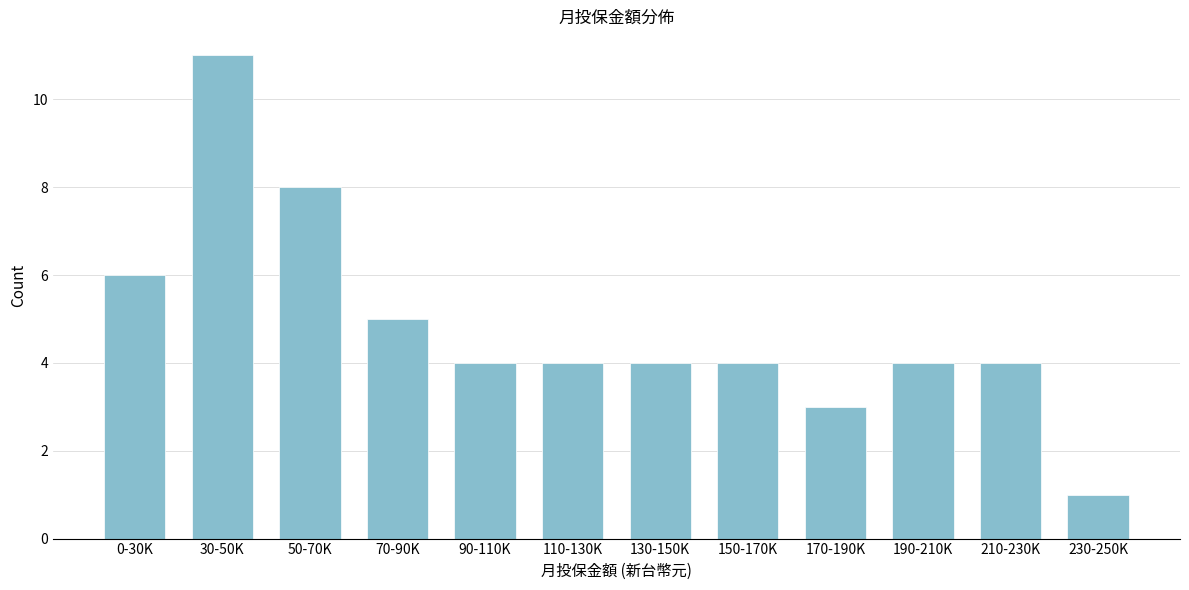

Reading left to right, list all the values displayed in this chart.

6	11	8	5	4	4	4	4	3	4	4	1